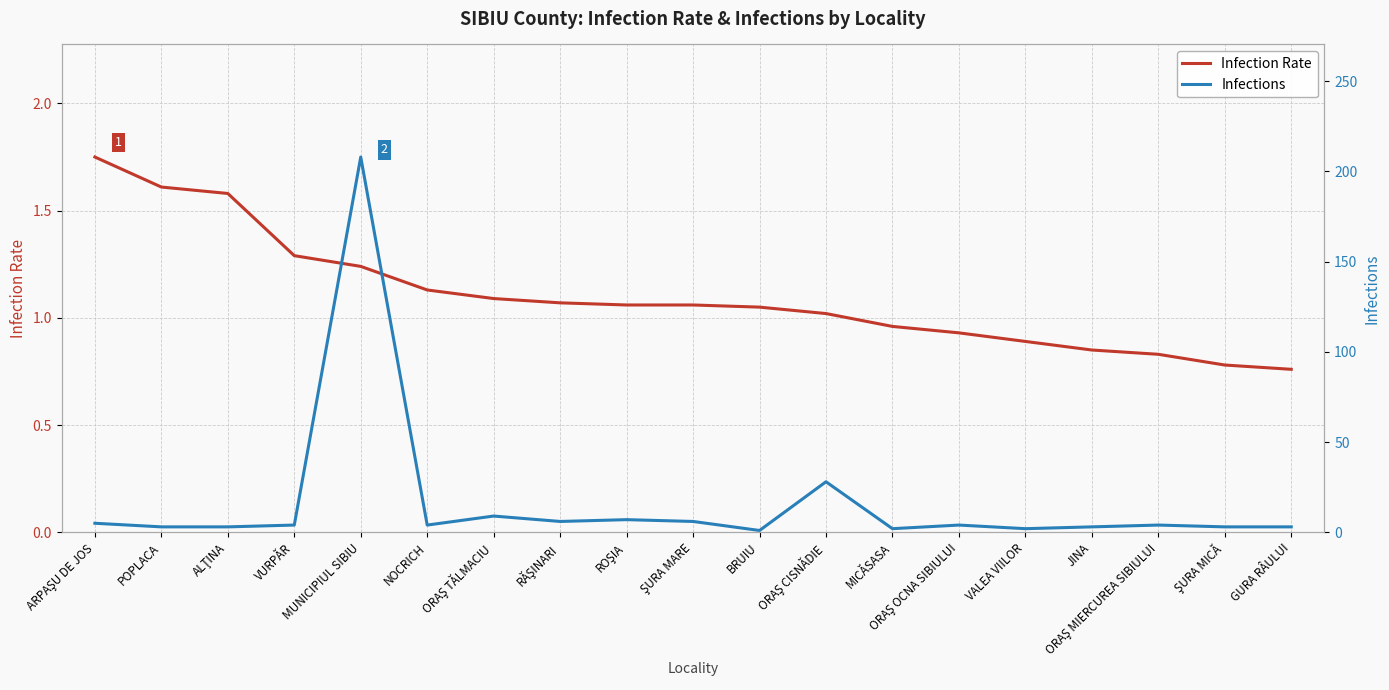

At which category does Infections reach its first local valley?

NOCRICH